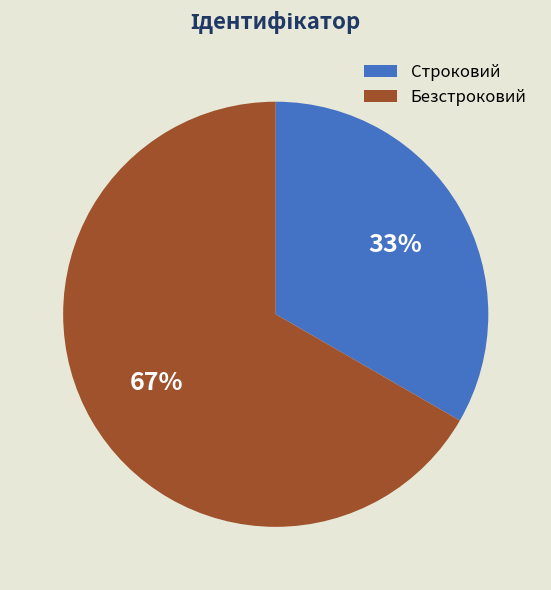

To the nearest percent, what portion does Безстроковий represent?

67%